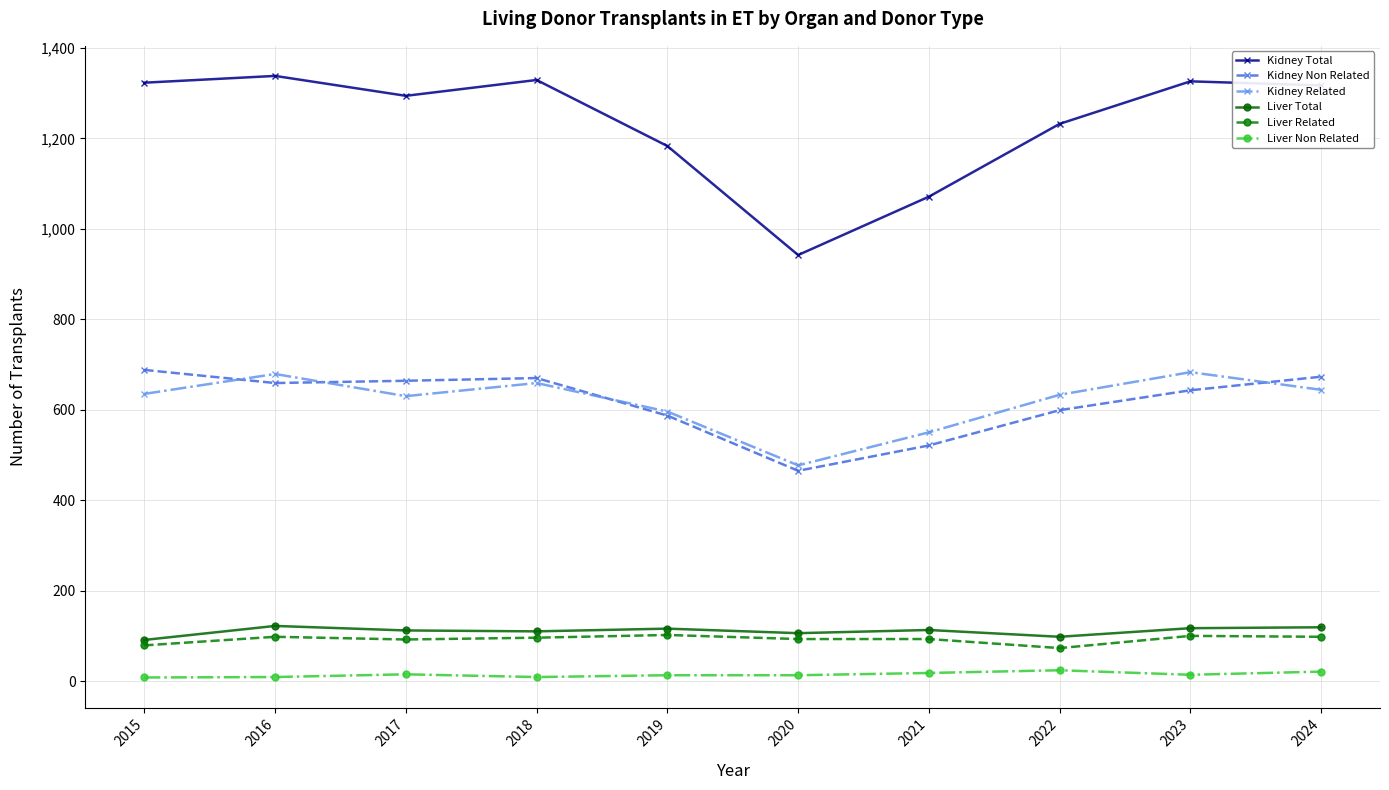

What is the minimum value for Kidney Total?

942